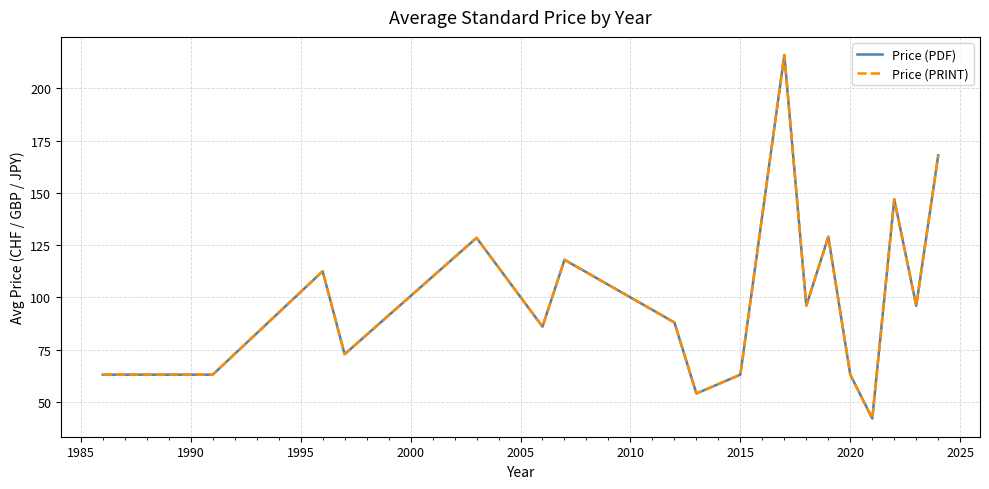

Does the chart display data point markers on the line(s)?

No